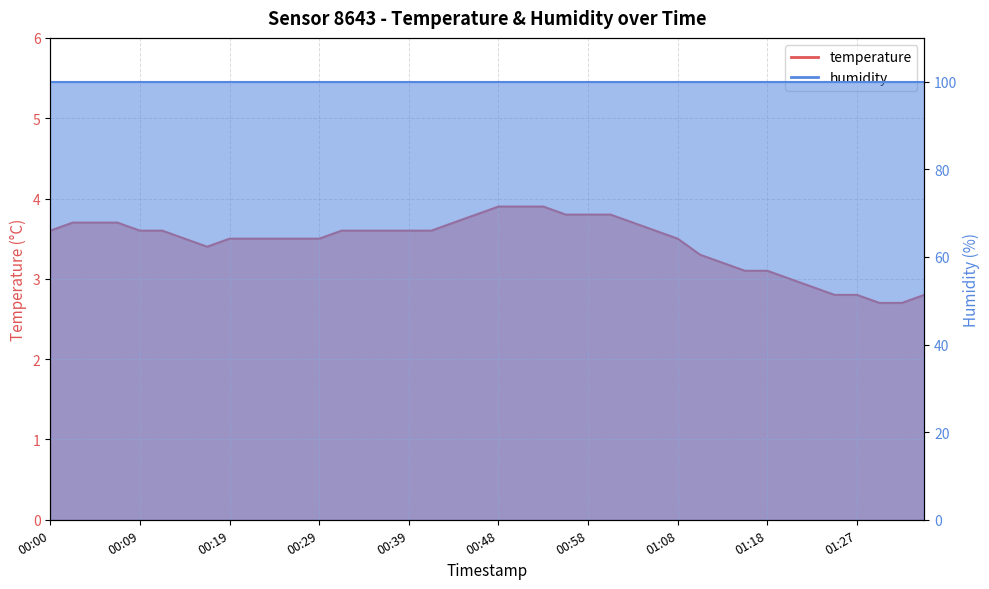

Rank the categories by value from lowest to highest.

01:30, 01:32, 01:25, 01:27, 01:35, 01:22, 01:20, 01:15, 01:18, 01:13, 01:10, 00:17, 00:14, 00:19, 00:22, 00:24, 00:26, 00:29, 01:08, 00:00, 00:09, 00:12, 00:31, 00:34, 00:36, 00:39, 00:41, 01:05, 00:02, 00:05, 00:07, 00:43, 01:03, 00:46, 00:56, 00:58, 01:00, 00:48, 00:51, 00:53